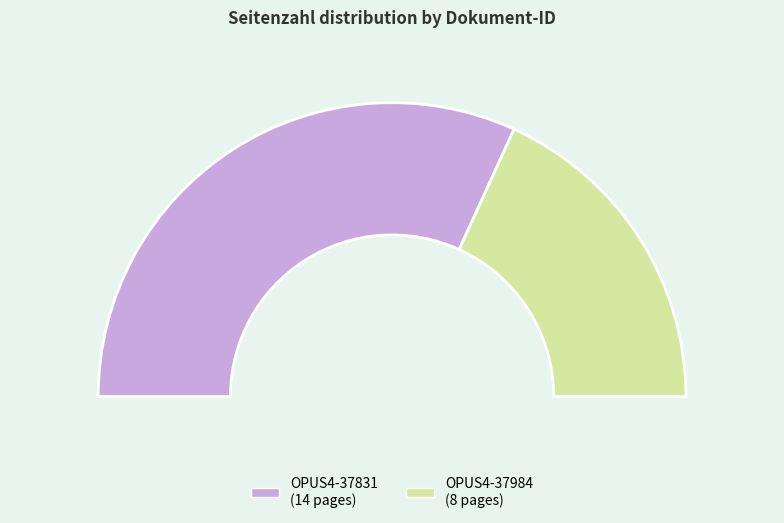

What is the largest slice in the pie chart?

OPUS4-37831